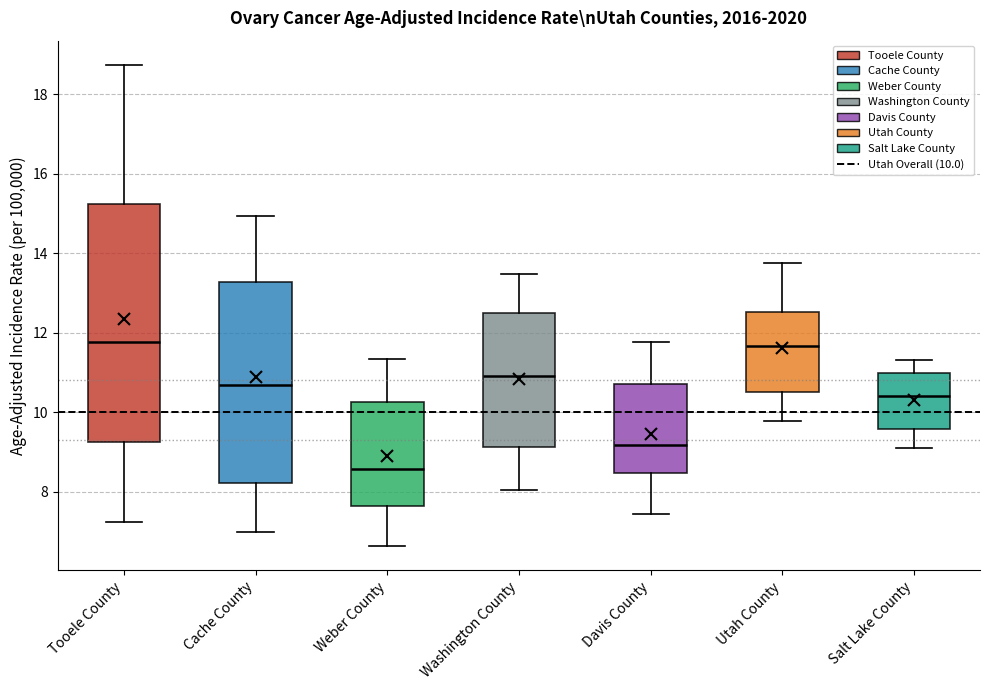

Reading left to right, transcribe this box plot: for each box, give where its median line is, the range the box spans, and where its two whiskers end, as read against the y-axis. The values are not printed on the chart, so give them approximately, as read against the axis.

Tooele County: median 11.8, box 9.2 to 15.2, whiskers 7.2 to 18.8
Cache County: median 10.6, box 8.2 to 13.2, whiskers 7.0 to 15.0
Weber County: median 8.6, box 7.6 to 10.2, whiskers 6.6 to 11.4
Washington County: median 11.0, box 9.2 to 12.6, whiskers 8.0 to 13.4
Davis County: median 9.2, box 8.4 to 10.8, whiskers 7.4 to 11.8
Utah County: median 11.6, box 10.6 to 12.6, whiskers 9.8 to 13.8
Salt Lake County: median 10.4, box 9.6 to 11.0, whiskers 9.2 to 11.4